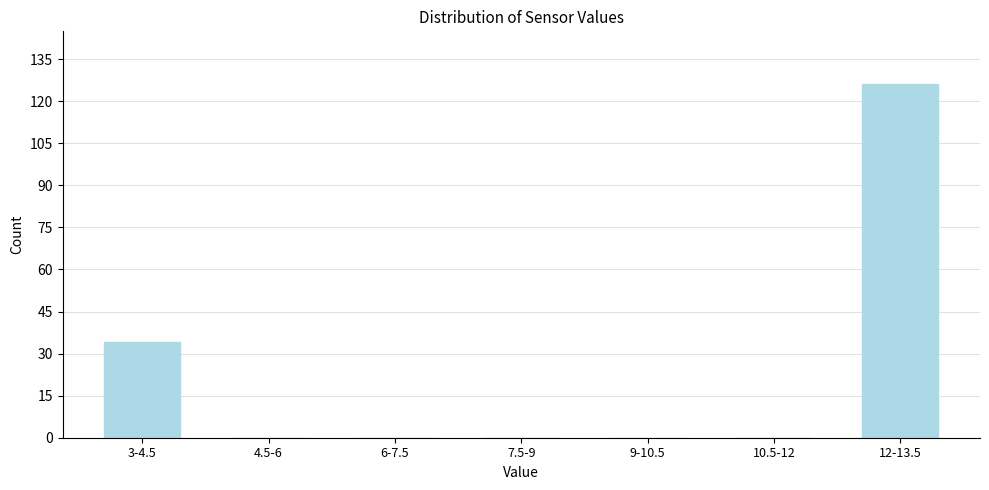

Reading left to right, what are all the values shown in this chart?

3-4.5=34	4.5-6=0	6-7.5=0	7.5-9=0	9-10.5=0	10.5-12=0	12-13.5=126